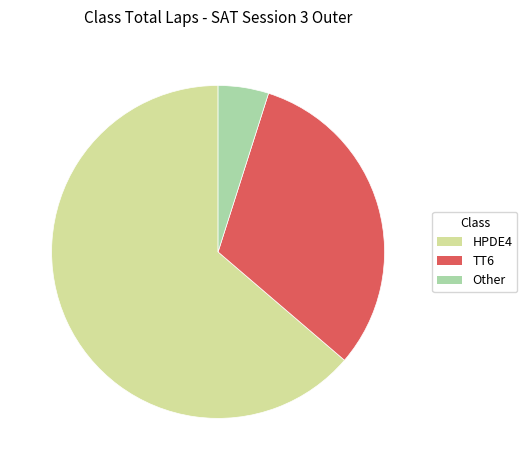

Is there any slice that represents more than half of the pie?

Yes